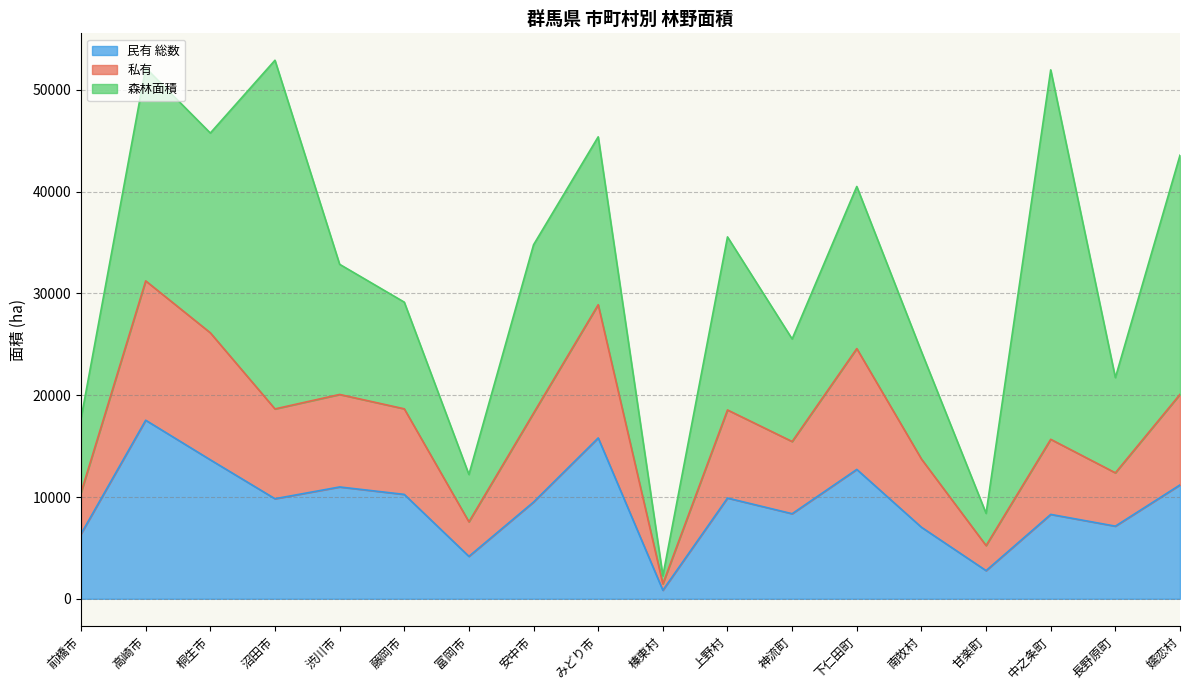

What is the lowest value of the 民有 総数 series?

841